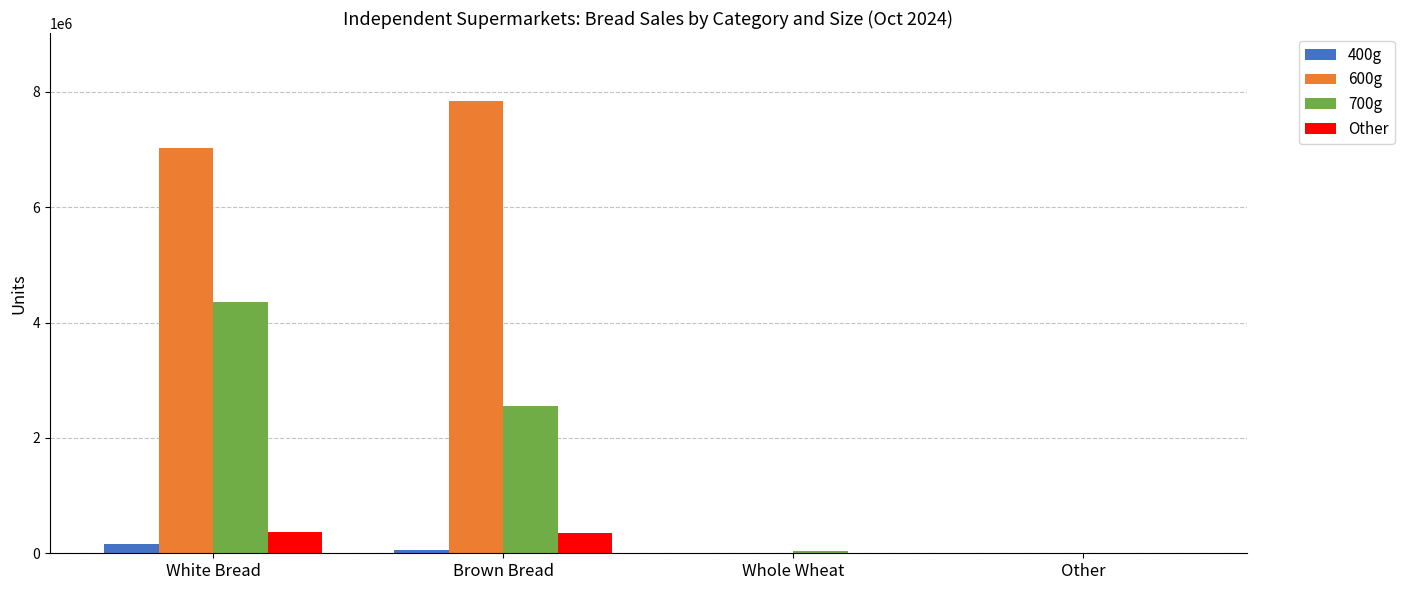

Is it true that 700g equals 42345 at Whole Wheat?

True